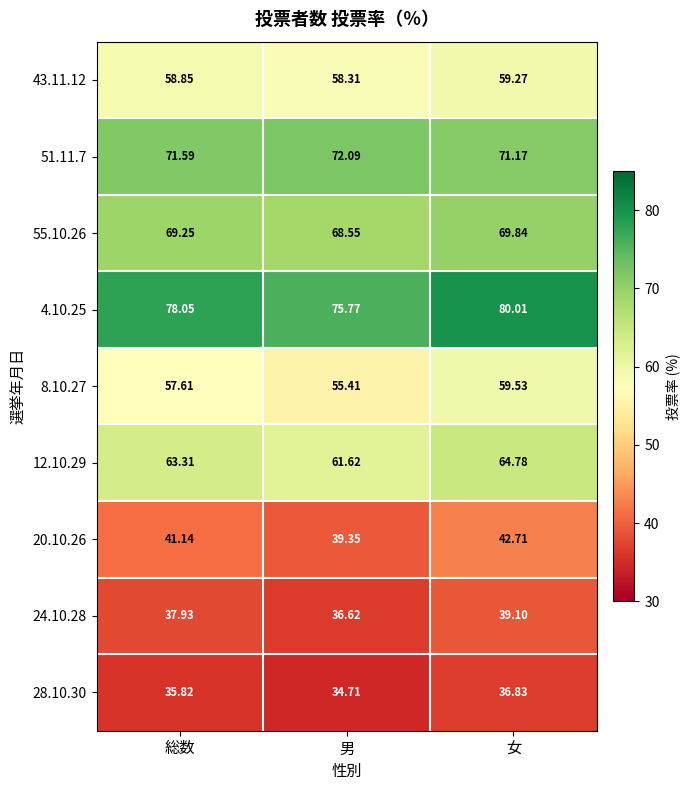

Which label corresponds to the largest value in the chart?

女